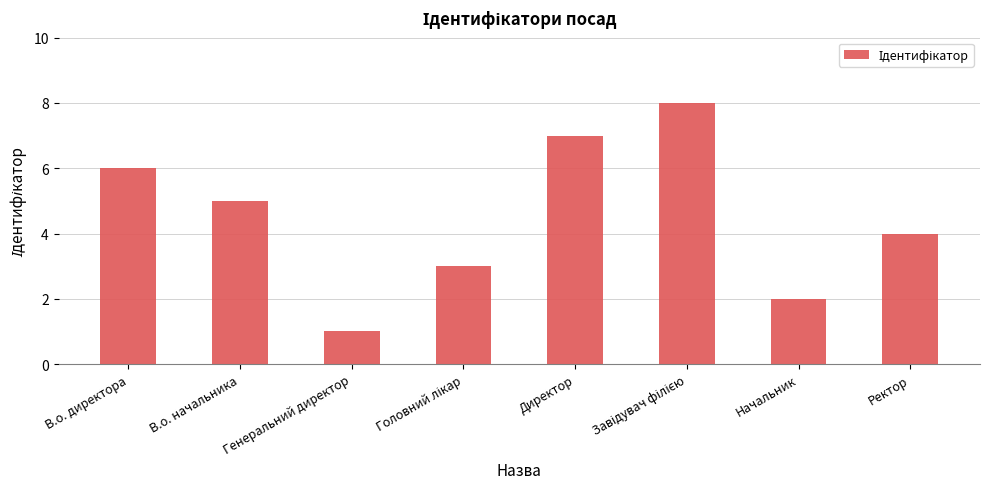

Where is the data nearest to the value 4?

Ректор